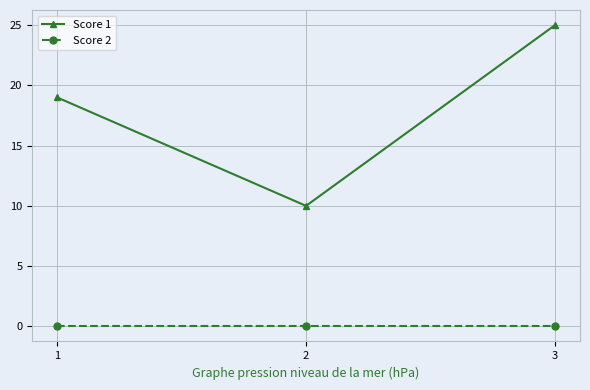

What is the maximum value for Score 1?

25